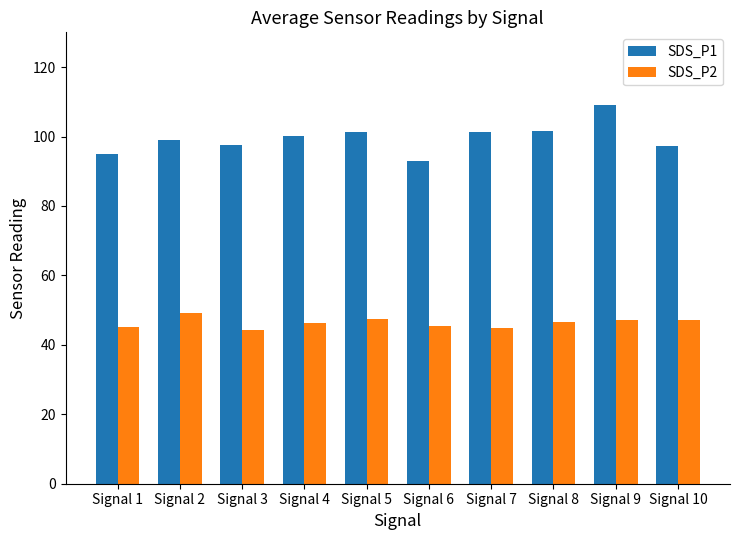

True or false: SDS_P2 has a value of 47.2 at Signal 10.

True